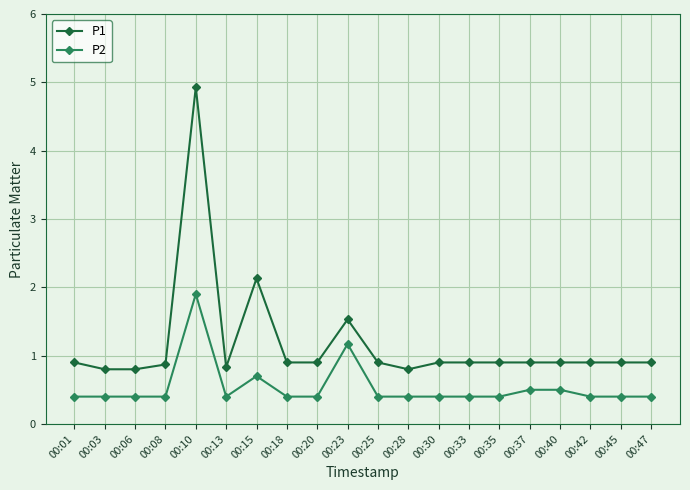

Reading left to right, transcribe all the data shown in this chart.

P1: 00:01=0.9	00:03=0.8	00:06=0.8	00:08=0.9	00:10=4.9	00:13=0.8	00:15=2.1	00:18=0.9	00:20=0.9	00:23=1.5	00:25=0.9	00:28=0.8	00:30=0.9	00:33=0.9	00:35=0.9	00:37=0.9	00:40=0.9	00:42=0.9	00:45=0.9	00:47=0.9
P2: 00:01=0.4	00:03=0.4	00:06=0.4	00:08=0.4	00:10=1.9	00:13=0.4	00:15=0.7	00:18=0.4	00:20=0.4	00:23=1.2	00:25=0.4	00:28=0.4	00:30=0.4	00:33=0.4	00:35=0.4	00:37=0.5	00:40=0.5	00:42=0.4	00:45=0.4	00:47=0.4